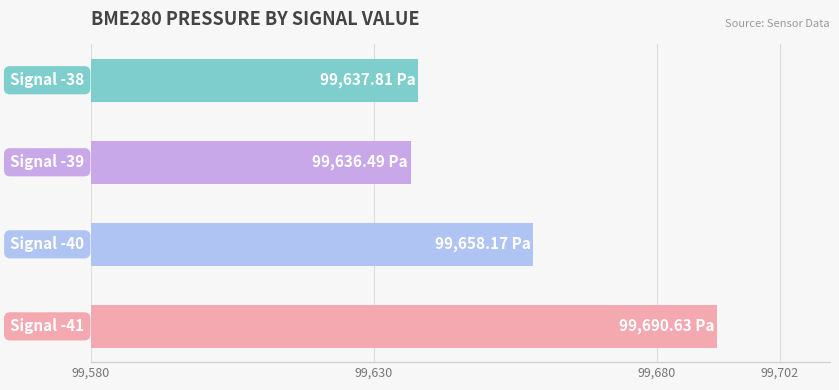

Does the chart contain any negative values?

No